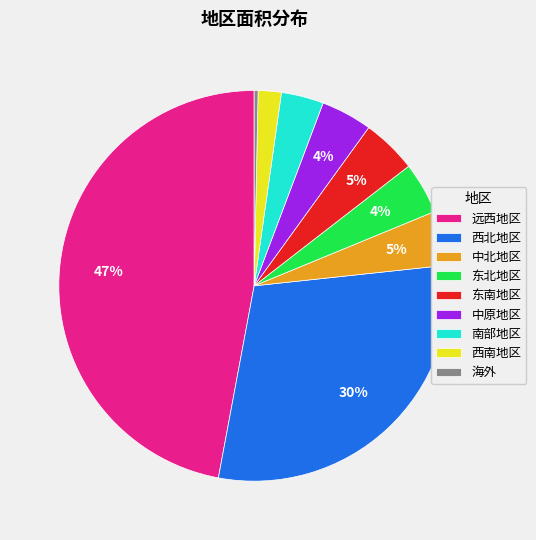

To the nearest percent, what is the average slice percentage?

11%